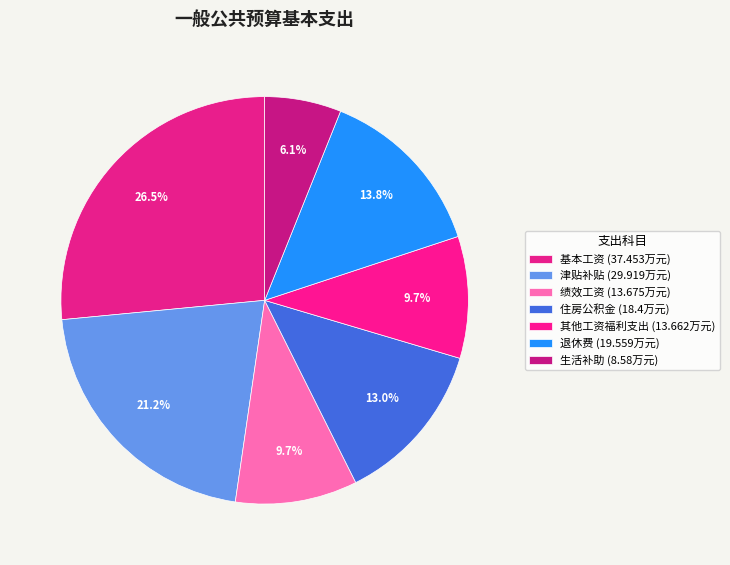

Is it true that 其他工资福利支出 is 10% of the pie?

True